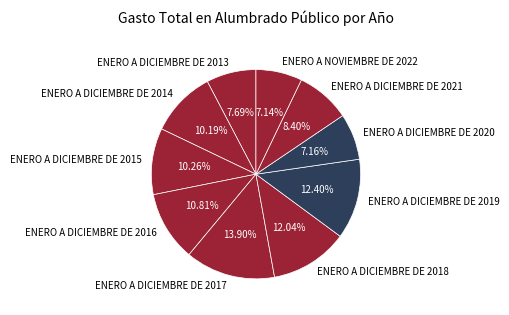

Which category has the biggest portion of the pie?

ENERO A DICIEMBRE DE 2017